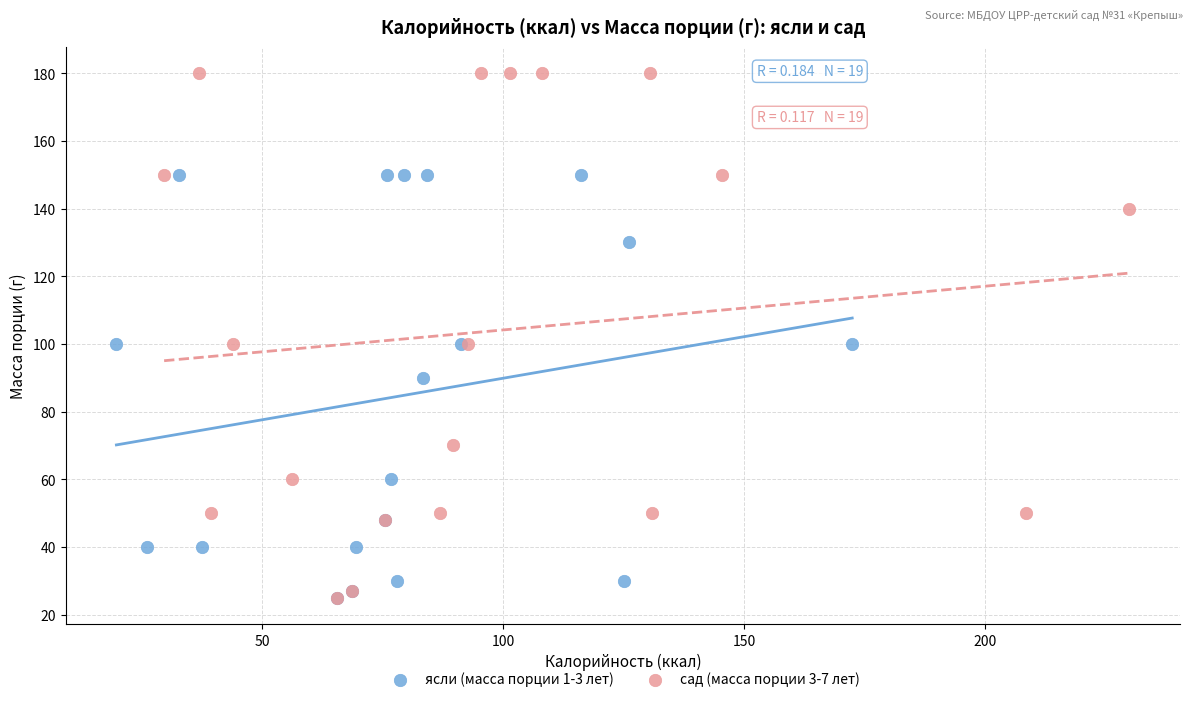

Which series reaches the maximum Y coordinate?

сад (масса порции 3-7 лет)